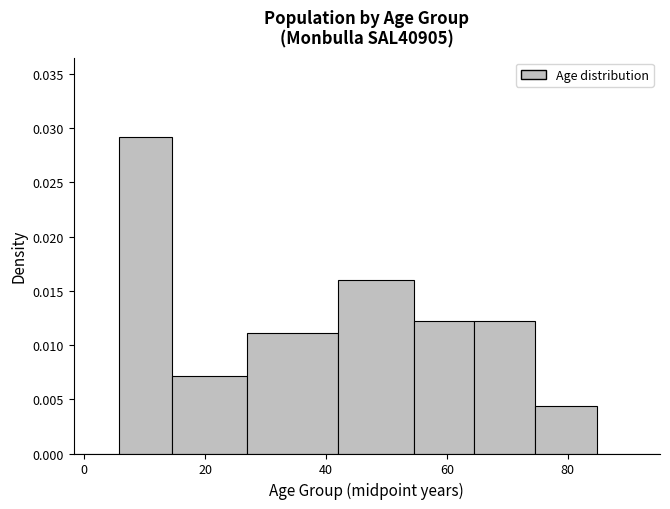

Around what value on the x-axis is the tallest bar? Give the approximate position of its centre, as read against the axis.

10